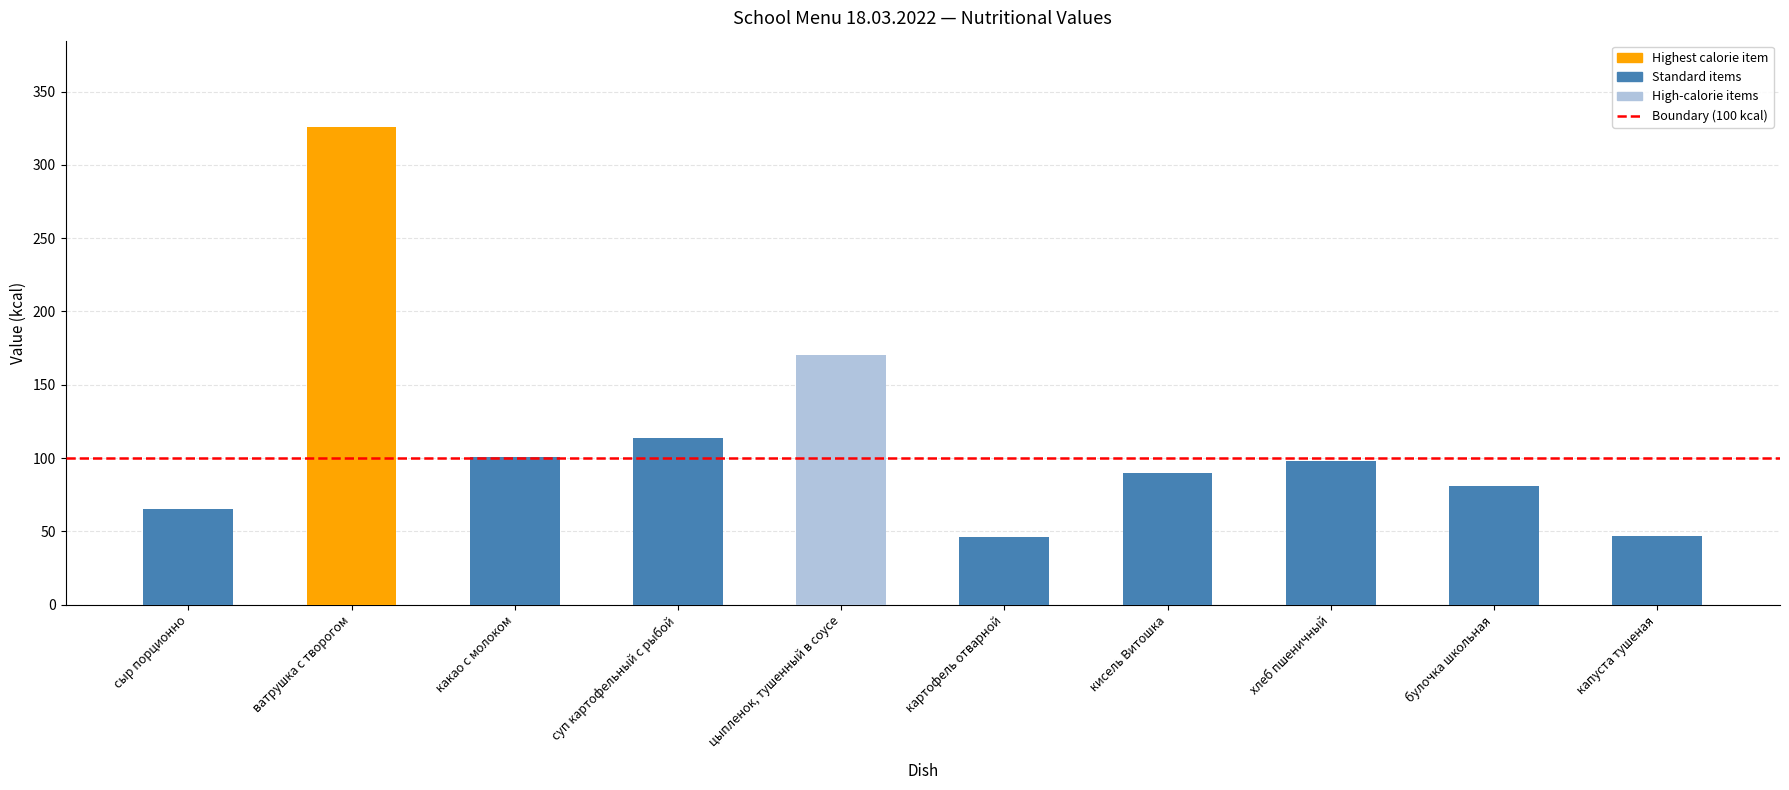

List the labels in order of value, largest first.

ватрушка с творогом, цыпленок, тушенный в соусе, суп картофельный с рыбой, какао с молоком, хлеб пшеничный, кисель Витошка, булочка школьная, сыр порционно, капуста тушеная, картофель отварной